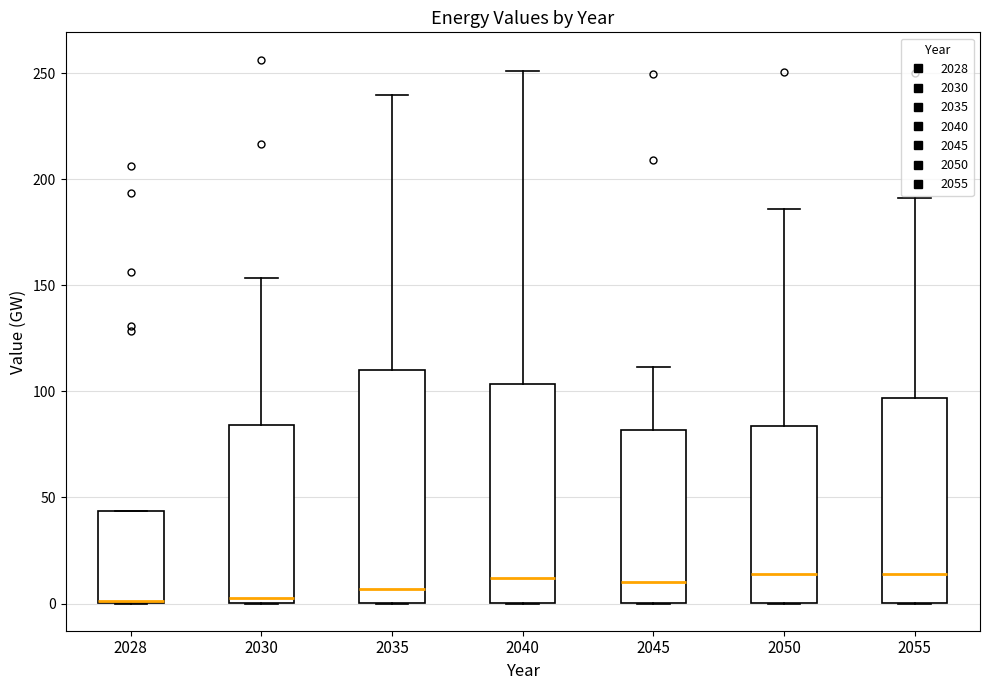

Comparing the boxes themselves (not the whiskers), which one is the tallest?

2035